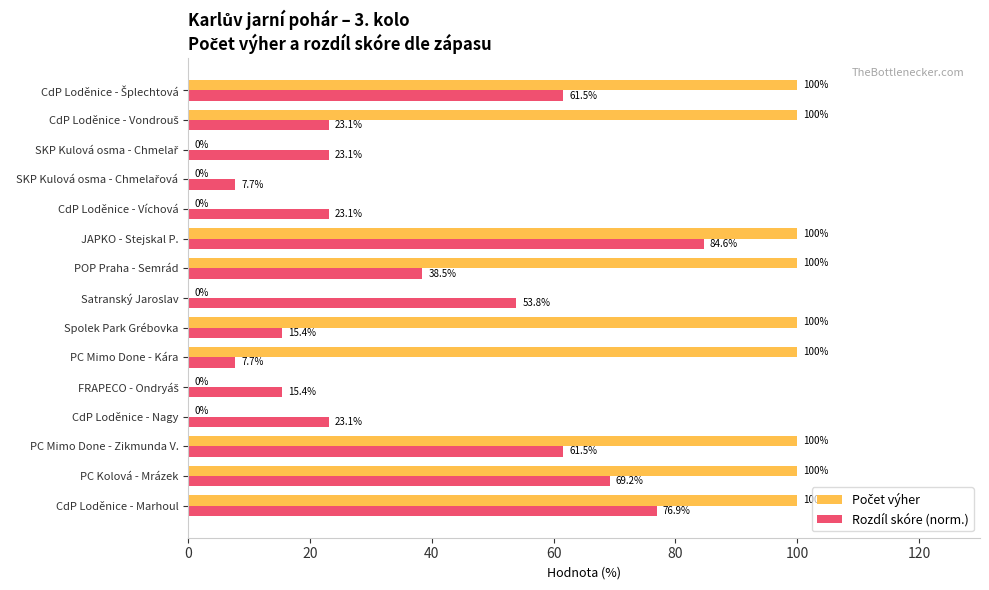

How many distinct data groups are displayed?

2